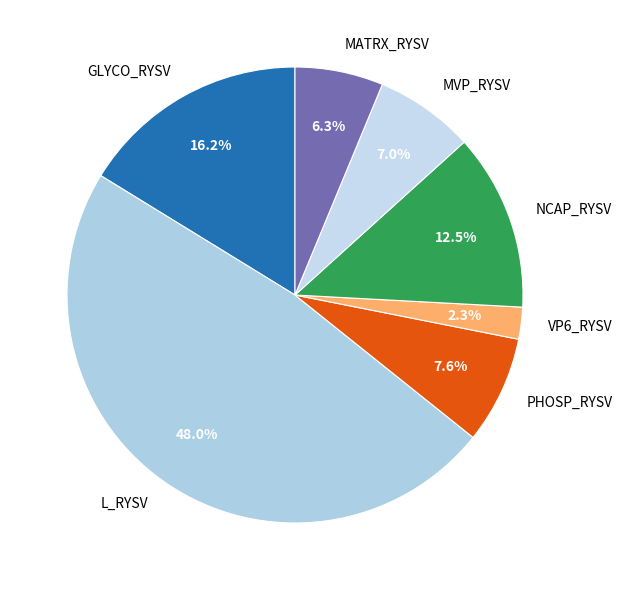

Rank the categories by value from lowest to highest.

VP6_RYSV, MATRX_RYSV, MVP_RYSV, PHOSP_RYSV, NCAP_RYSV, GLYCO_RYSV, L_RYSV